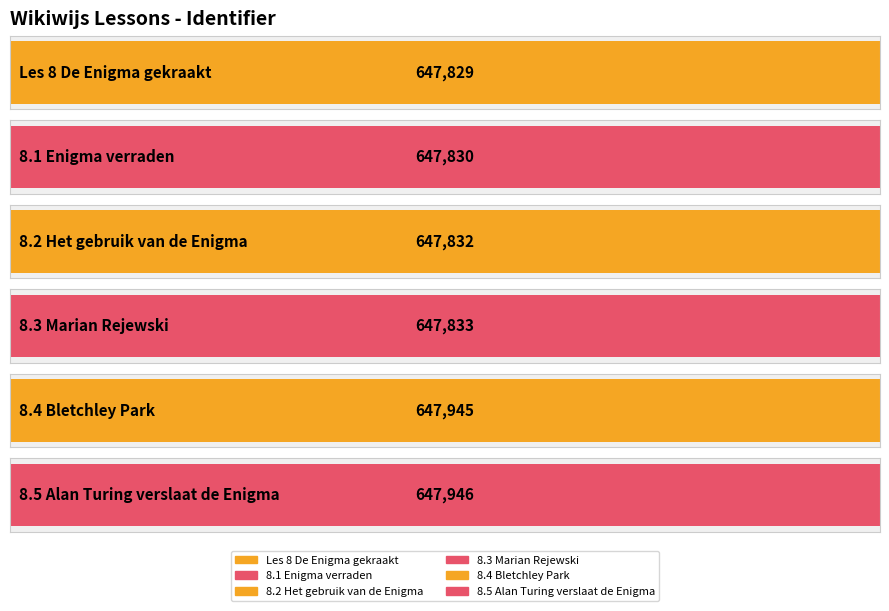

What is the difference between the maximum and minimum values?

117